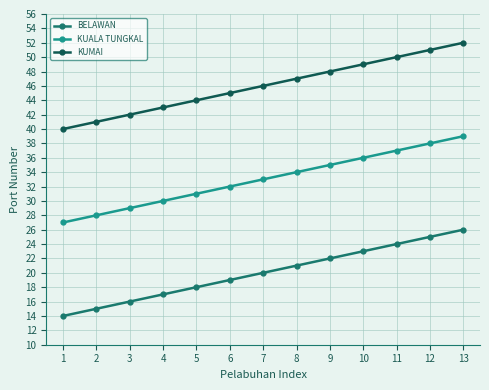

List the series in order of their peak value, lowest first.

BELAWAN, KUALA TUNGKAL, KUMAI